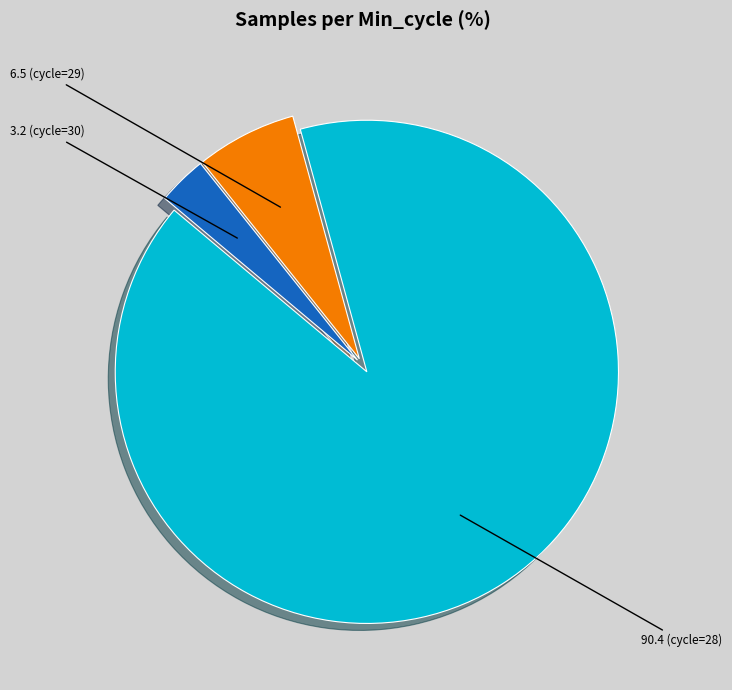

Is there any slice that represents more than half of the pie?

Yes